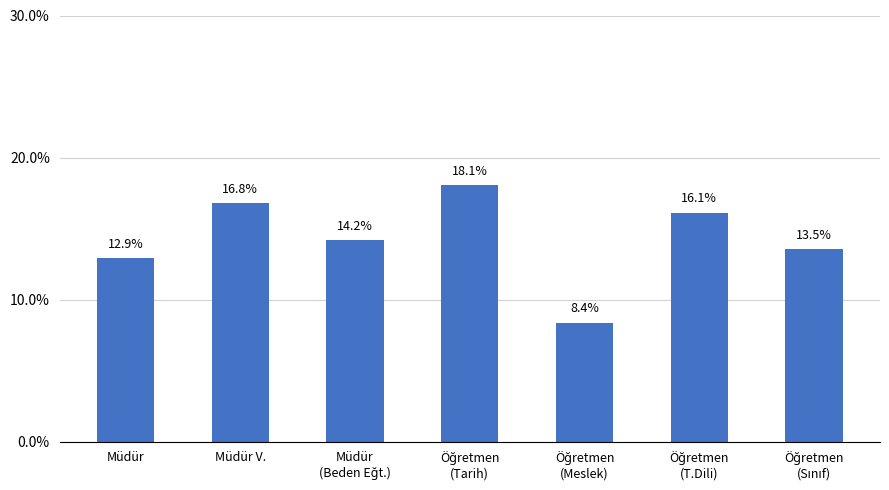

What is the maximum value shown in the chart?

18.1